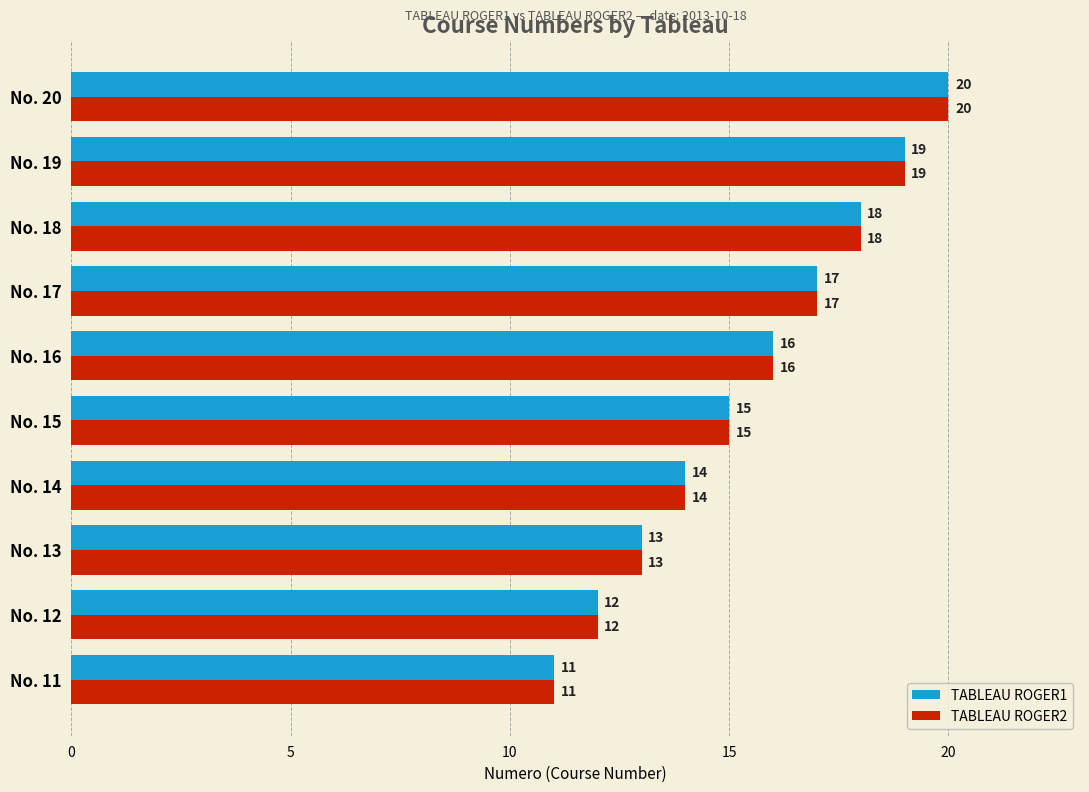

Is it true that TABLEAU ROGER2 equals 5 at No. 19?

False